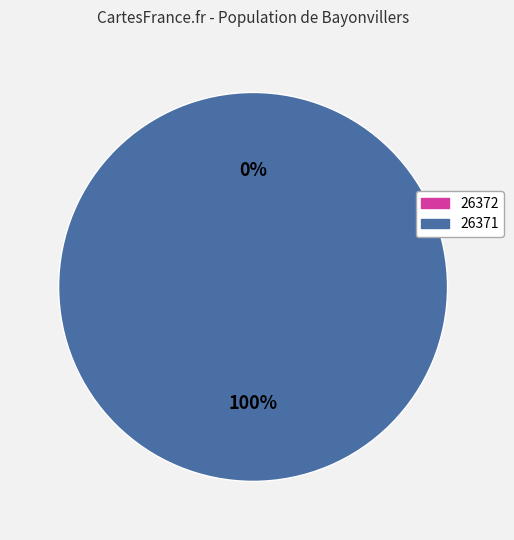

Does any single category account for the majority?

Yes